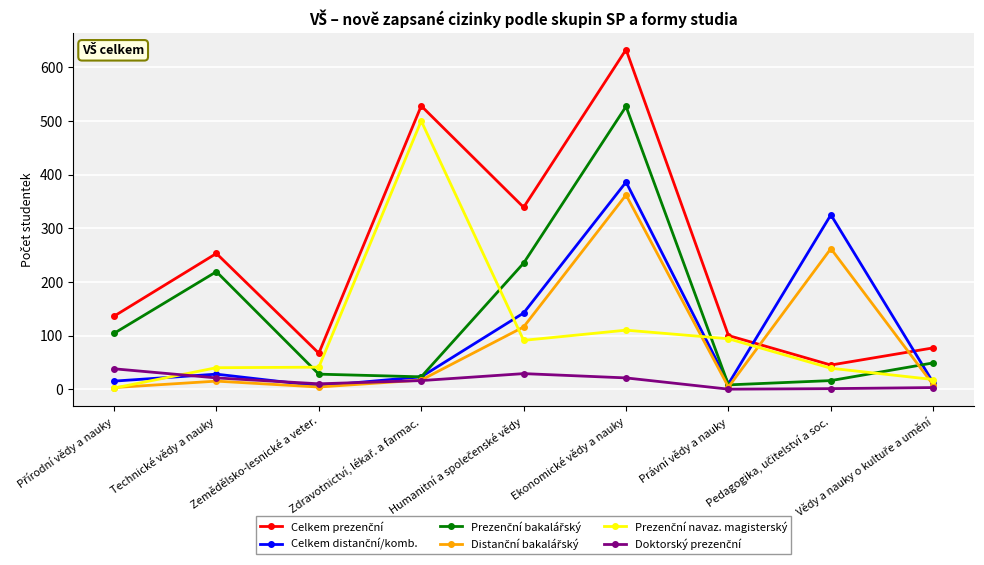

Count the number of data series in this chart.

6